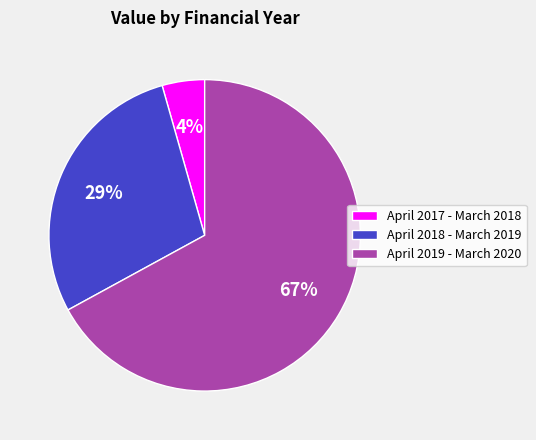

Is it true that April 2018 - March 2019 is 17% of the pie?

False